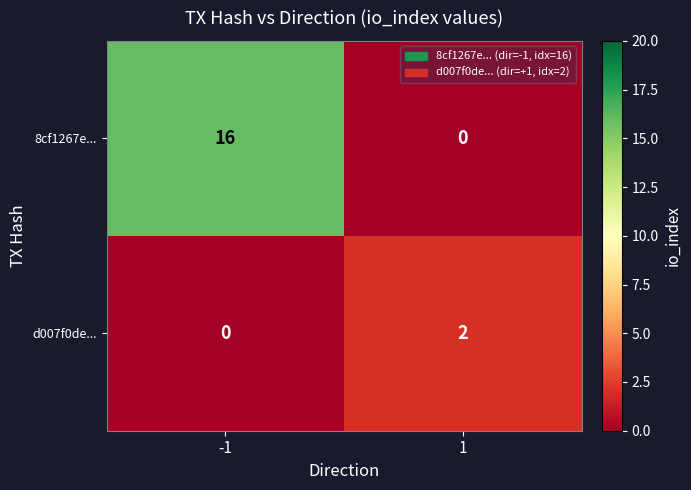

Which series has the widest spread of values?

8cf1267e...